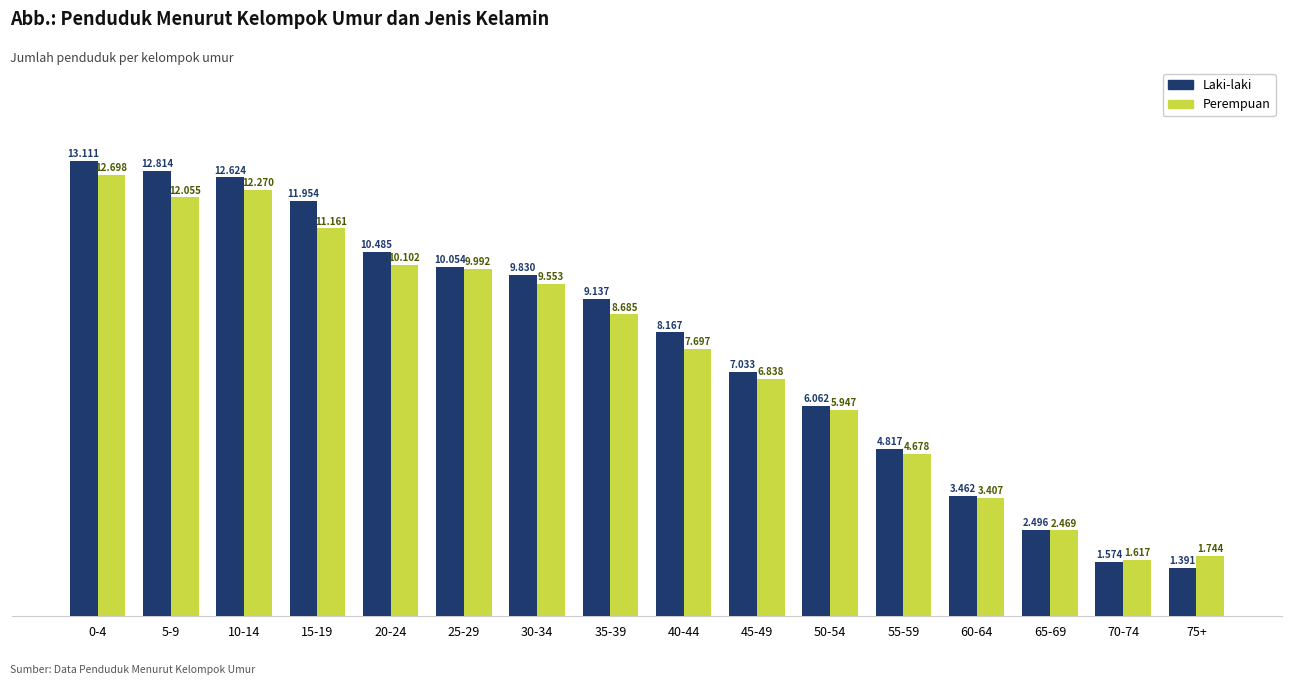

Are the bars grouped side by side (vs. stacked)?

Yes